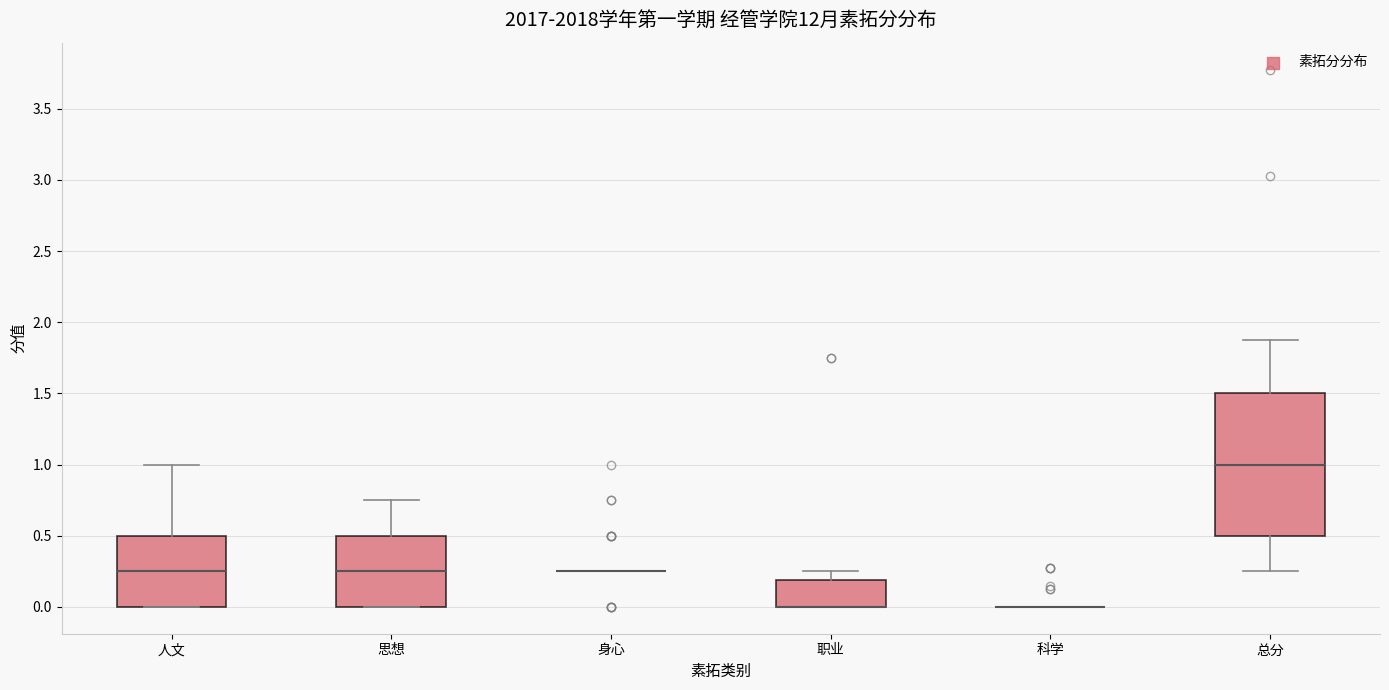

Reading left to right, read every box against the y-axis: the position of its median line, the range the box covers, and the ends of its whiskers. The values are not printed on the chart, so give them approximately, as read against the axis.

人文: median 0.25, box 0.00 to 0.50, whiskers 0.00 to 1.00
思想: median 0.25, box 0.00 to 0.50, whiskers 0.00 to 0.75
身心: box collapsed to a line at 0.25, whiskers 0.25 to 0.25
职业: median 0.00 (drawn on the box's lower edge), box 0.00 to 0.20, whiskers 0.00 to 0.25
科学: box collapsed to a line at 0.00, whiskers 0.00 to 0.00
总分: median 1.00, box 0.50 to 1.50, whiskers 0.25 to 1.90